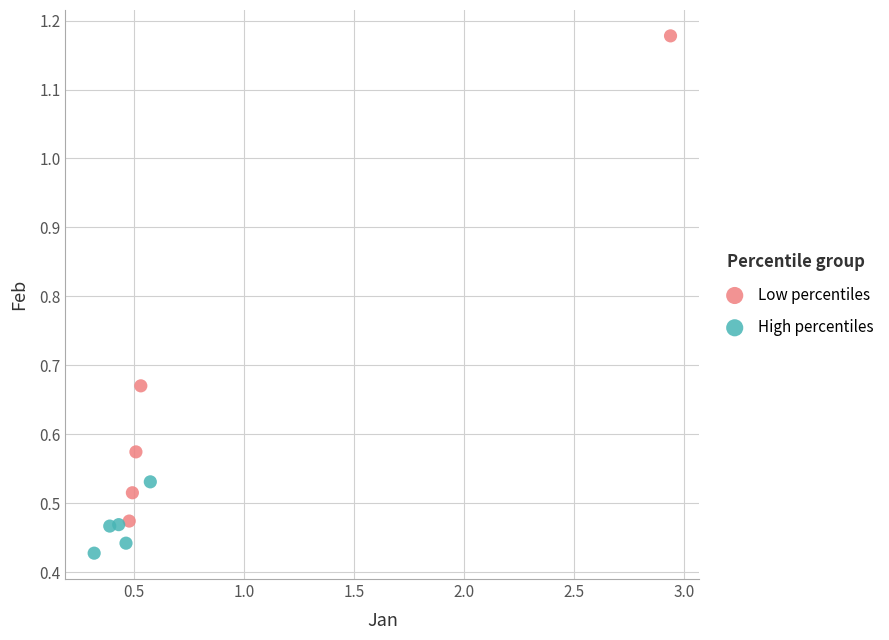

Which series has the widest spread of Y values?

Low percentiles